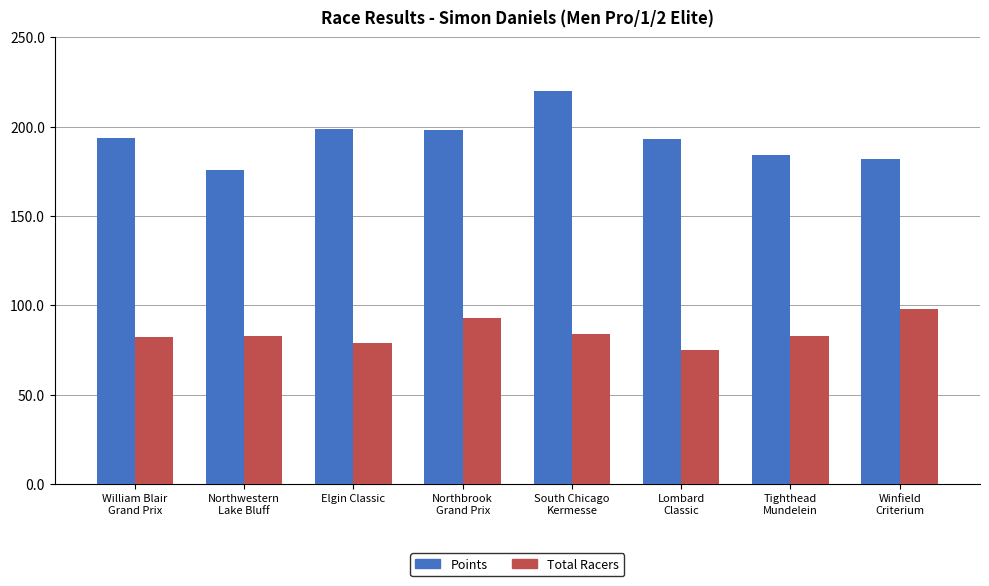

How many bars are there in each group?

2